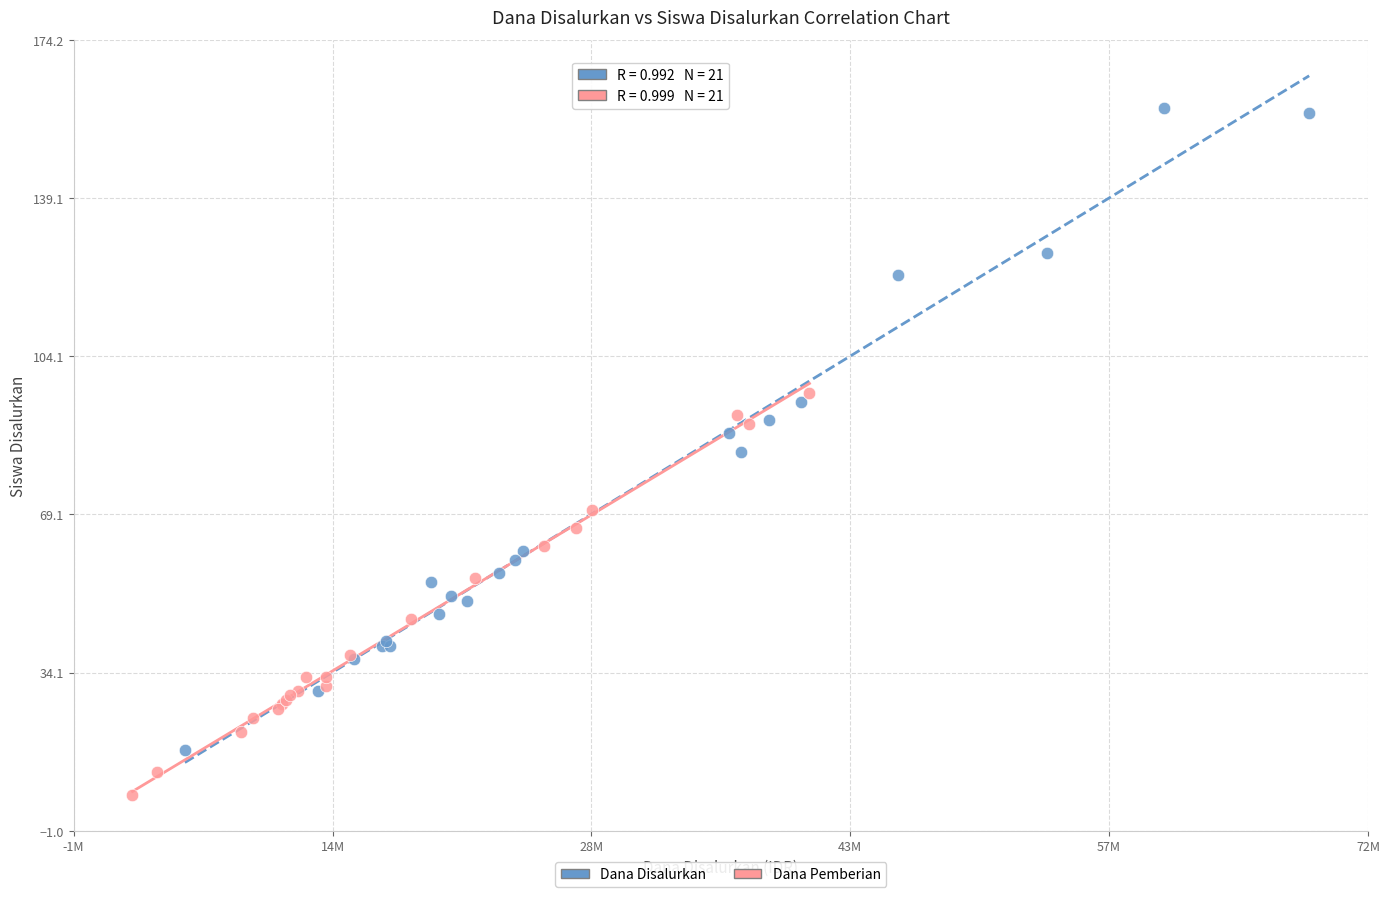

Which series has the widest spread of Y values?

Dana Disalurkan